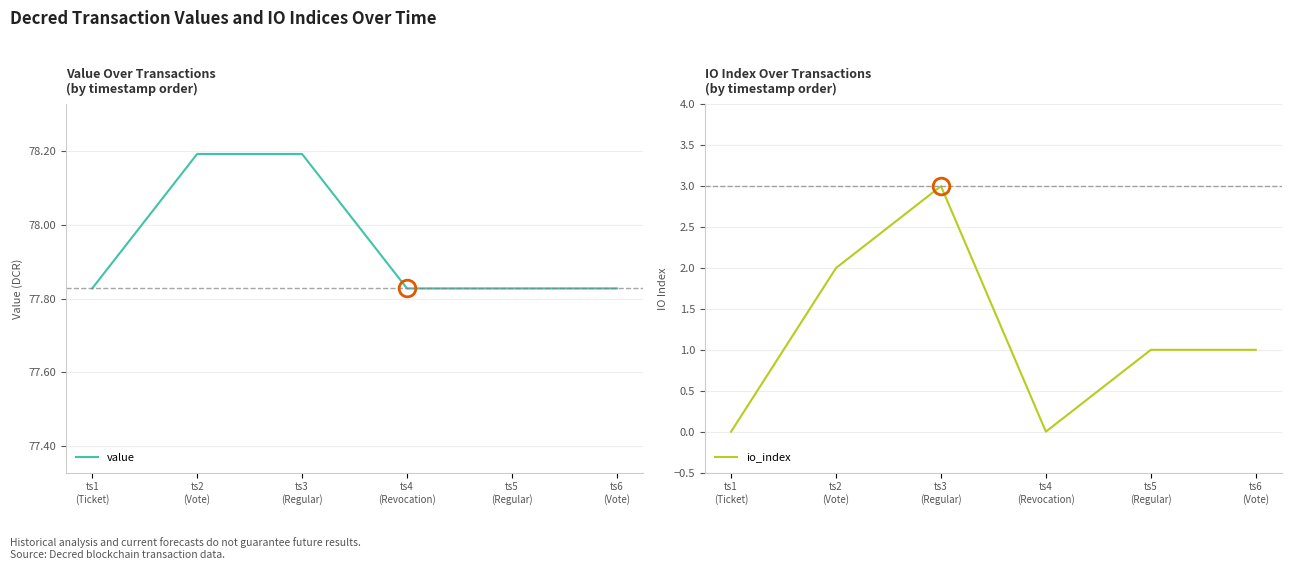

What is the label of the 1st point from the right?

ts6
(Vote)